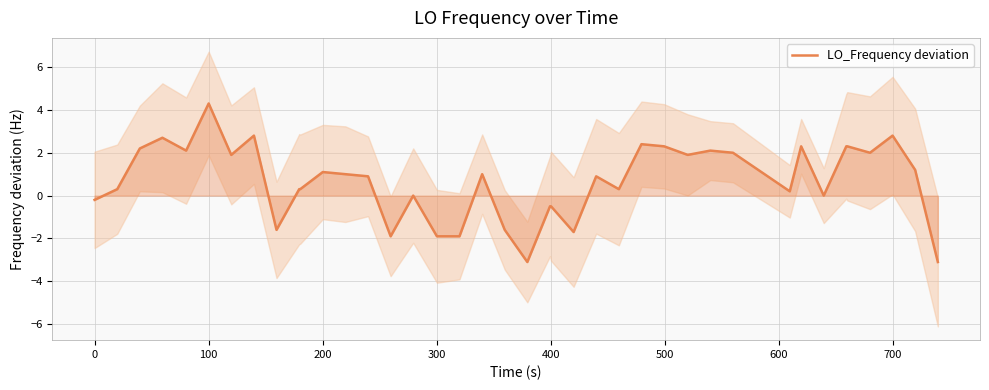

What is the maximum value for LO_Frequency deviation?

4.3